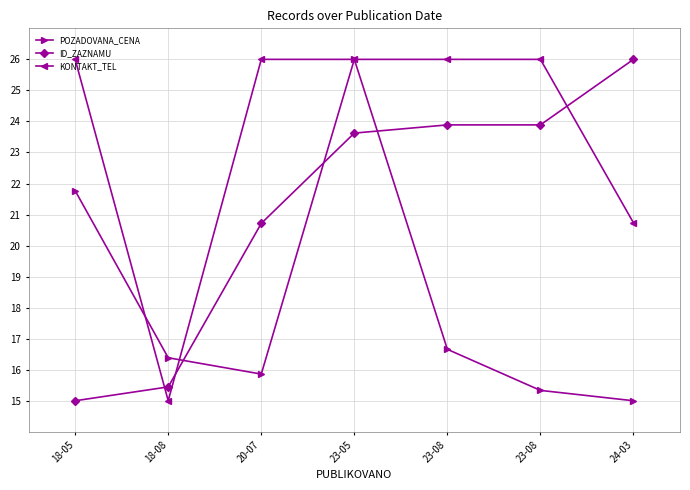

Rank the series by their average value, from highest to lowest.

KONTAKT_TEL, ID_ZAZNAMU, POZADOVANA_CENA